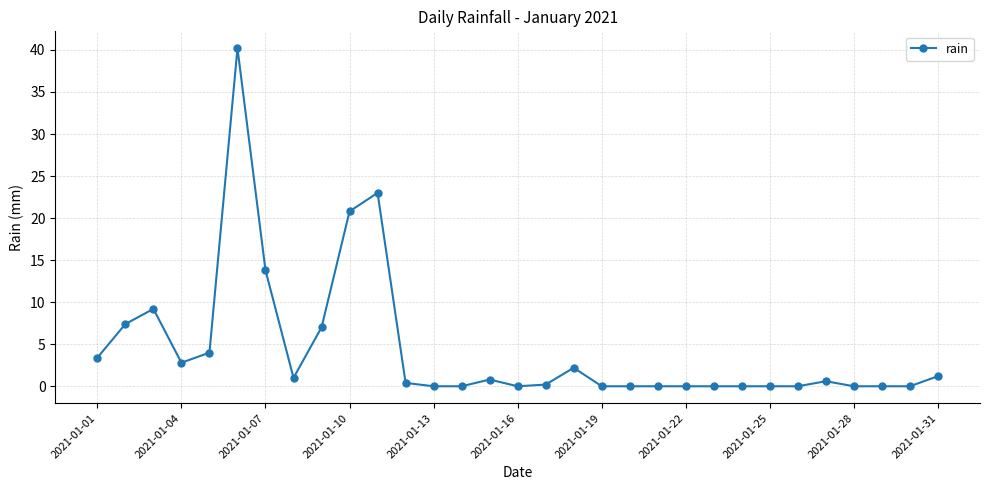

What is the value of the 6th point from the left?

40.2